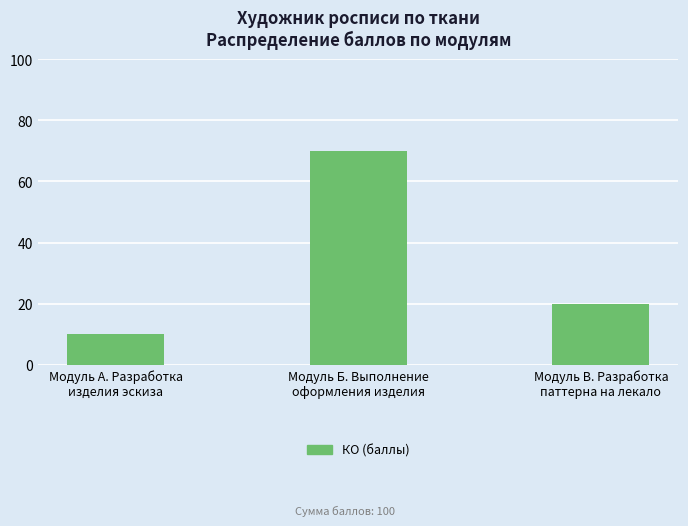

What is the maximum value shown in the chart?

70